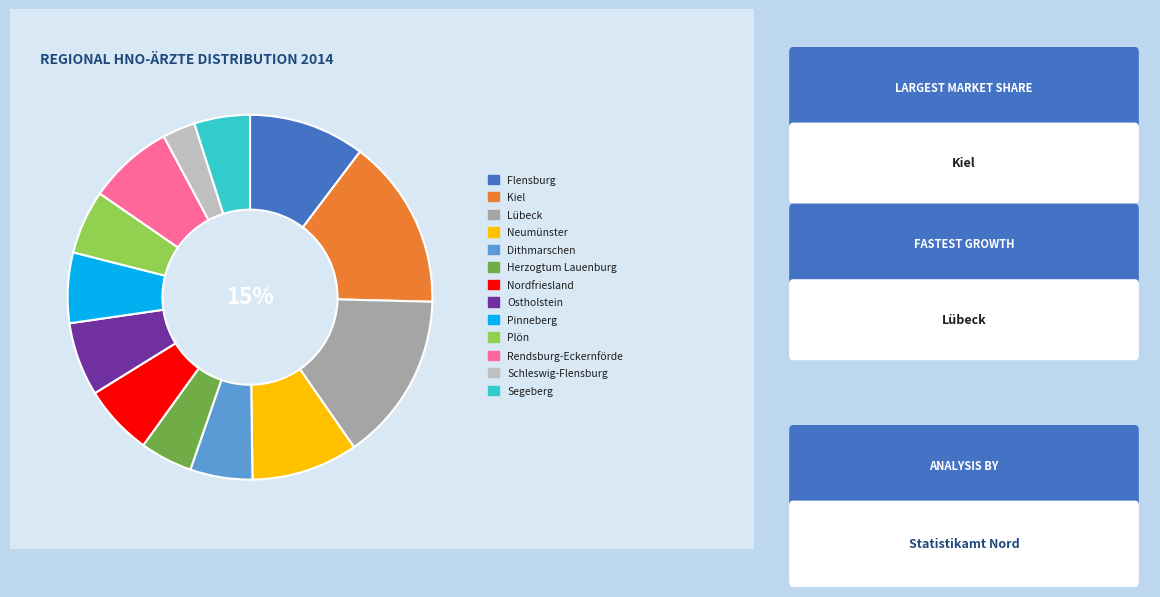

How many slices are in this pie chart?

13